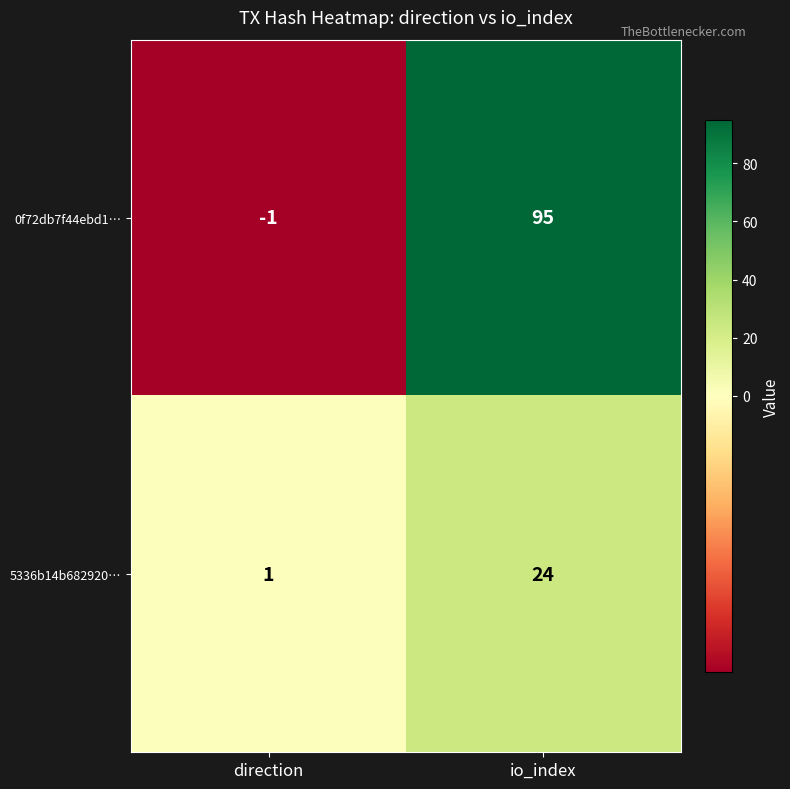

Rank the series by their average value, from highest to lowest.

0f72db7f44ebd1…, 5336b14b682920…